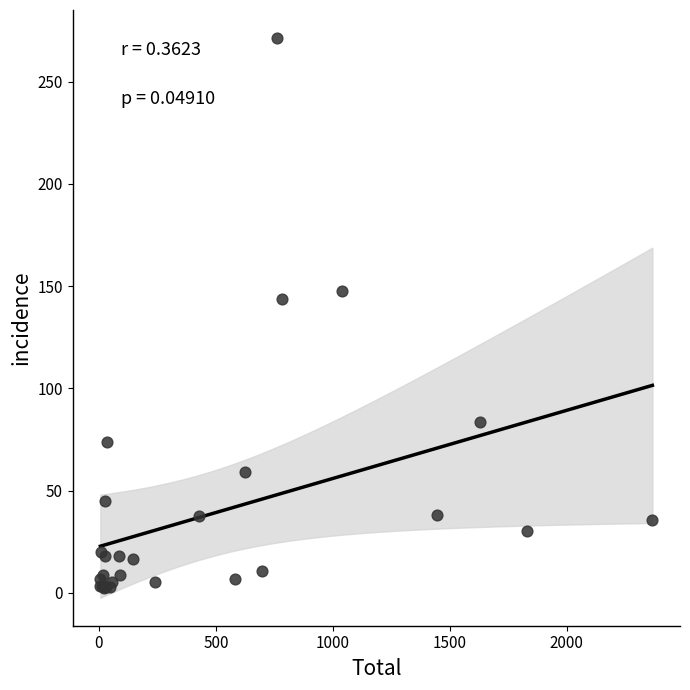

What Y value in the scatter plot is closest to 136?

143.8